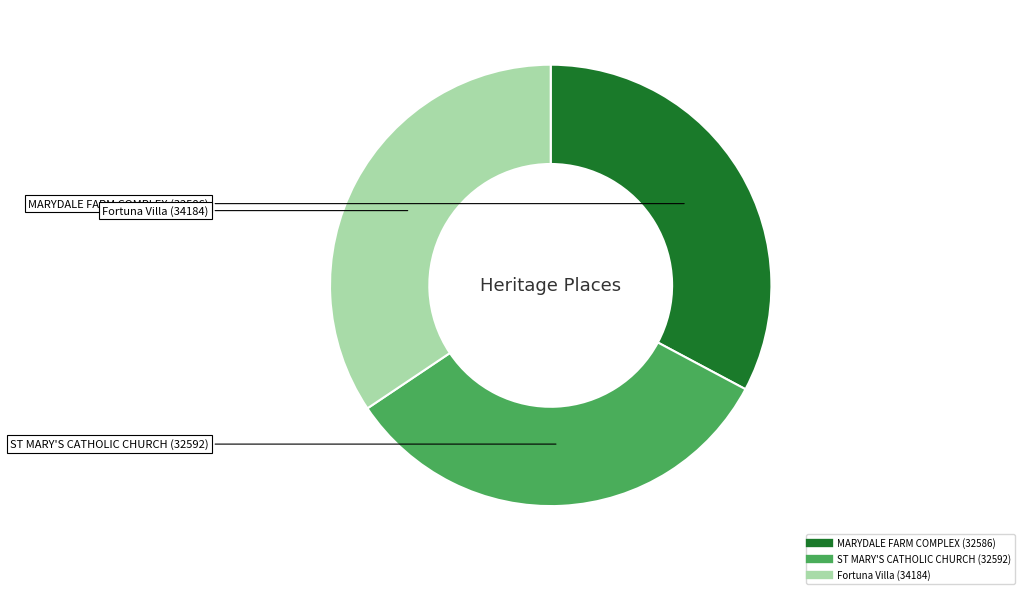

Do Fortuna Villa and MARYDALE FARM COMPLEX together represent more than half of the pie?

Yes